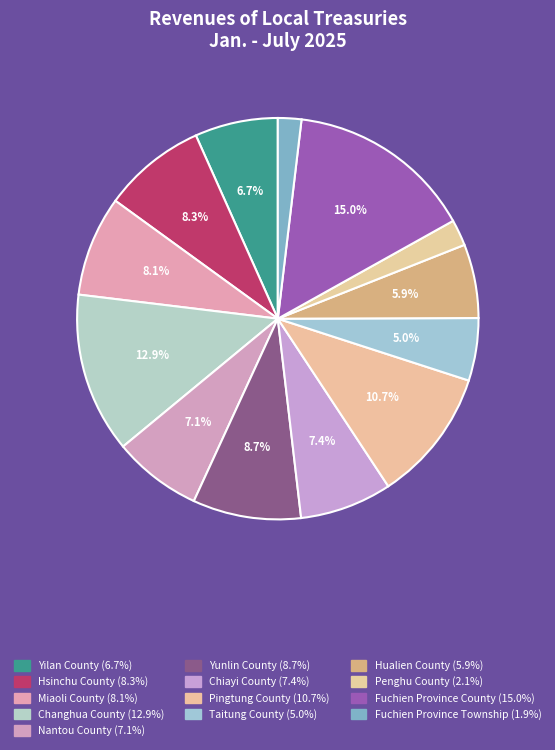

How many segments does this pie chart have?

13